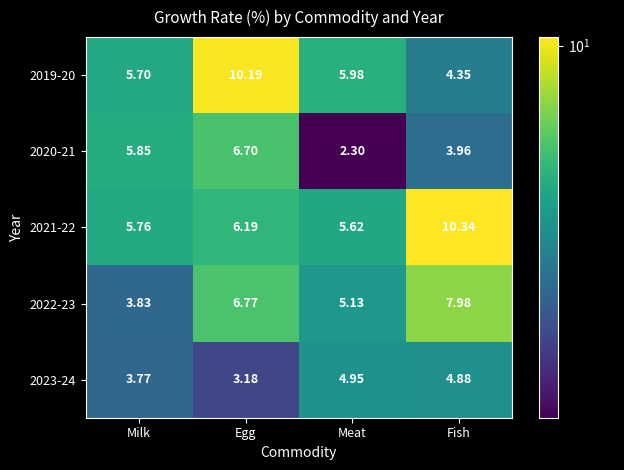

Rank the series by their maximum value, from highest to lowest.

2021-22, 2019-20, 2022-23, 2020-21, 2023-24